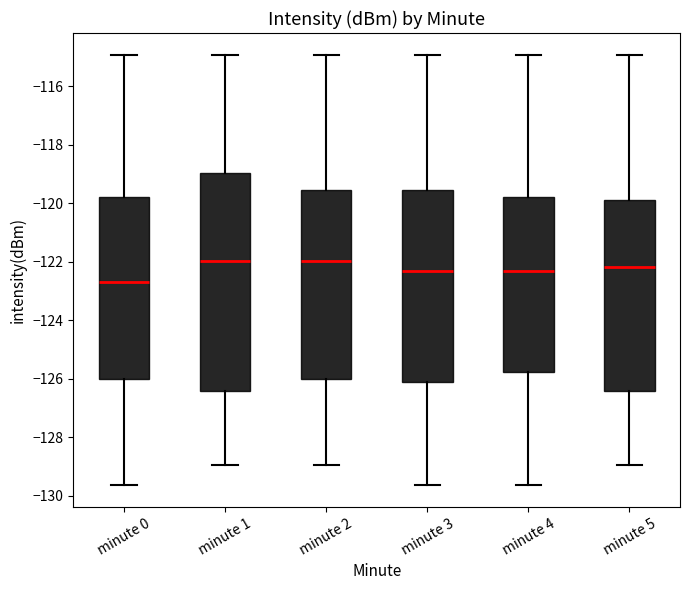

Reading left to right, transcribe this box plot: for each box, give where its median line is, the range the box spans, and where its two whiskers end, as read against the y-axis. The values are not printed on the chart, so give them approximately, as read against the axis.

minute 0: median -122.8, box -126.0 to -119.8, whiskers -129.6 to -115.0
minute 1: median -122.0, box -126.4 to -119.0, whiskers -129.0 to -115.0
minute 2: median -122.0, box -126.0 to -119.6, whiskers -129.0 to -115.0
minute 3: median -122.4, box -126.2 to -119.6, whiskers -129.6 to -115.0
minute 4: median -122.4, box -125.8 to -119.8, whiskers -129.6 to -115.0
minute 5: median -122.2, box -126.4 to -119.8, whiskers -129.0 to -115.0